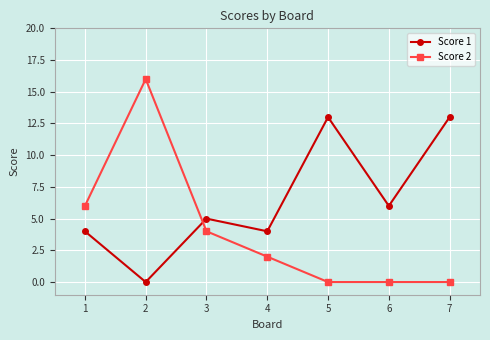

How many times do Score 2 and Score 1 cross each other?

1